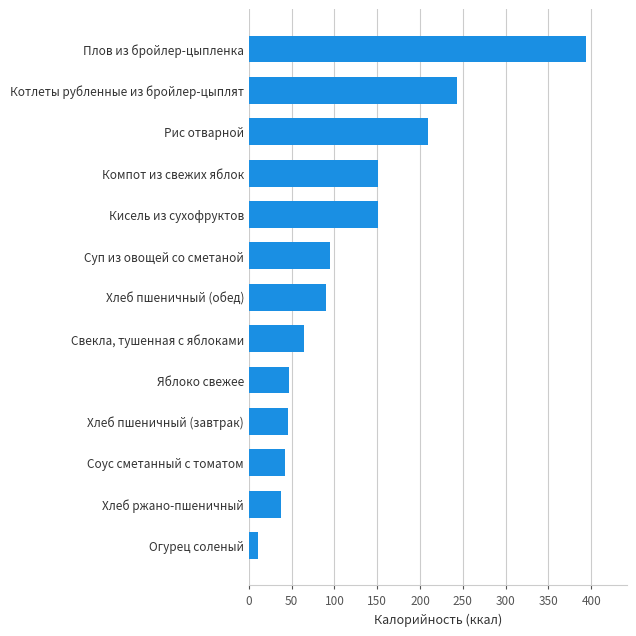

What is the difference between the second highest and second lowest values?

205.6